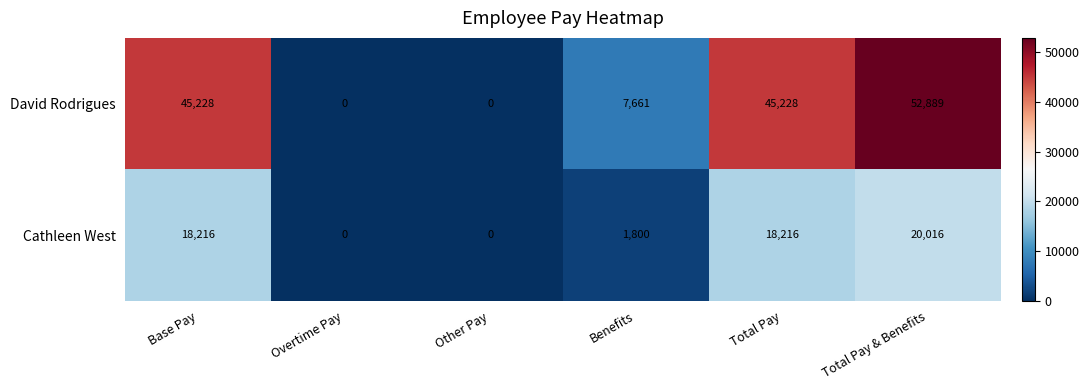

At which category is the sum across all series the highest?

Total Pay & Benefits